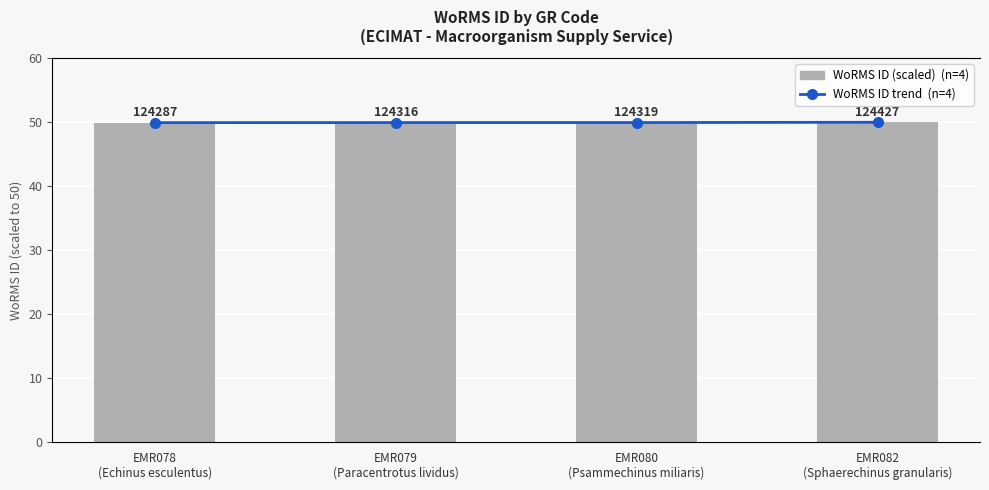

Which series has the largest total across all categories?

WoRMS ID (scaled)